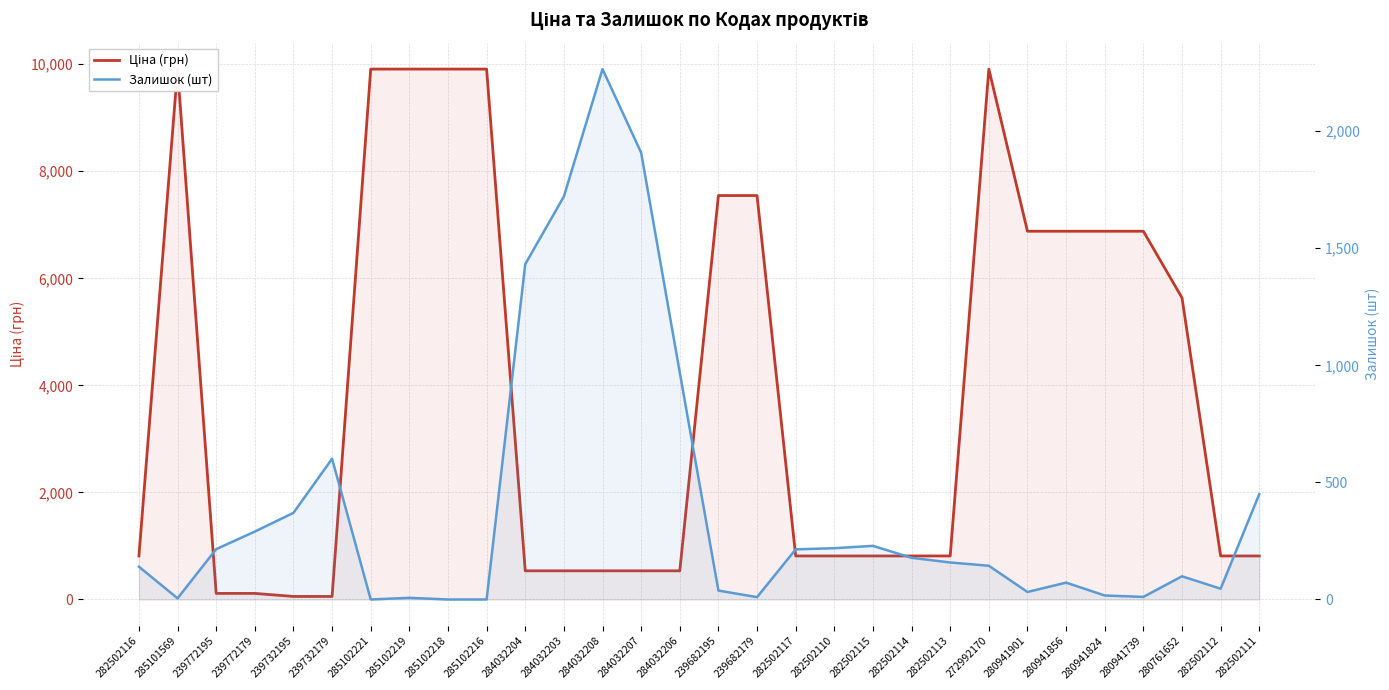

After their last crossing, which series has the higher values: Залишок (шт) or Ціна (грн)?

Ціна (грн)